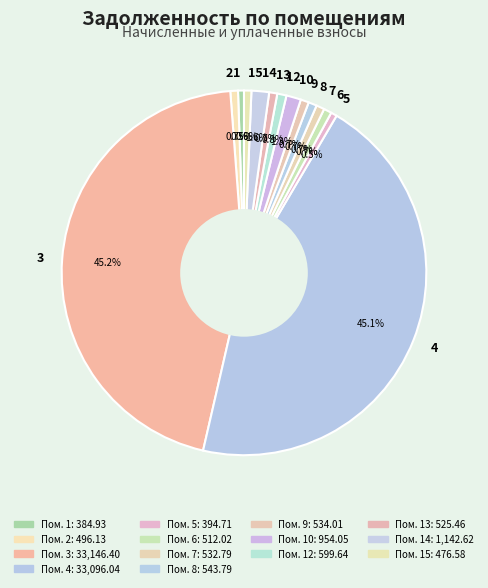

Is there a majority slice in this chart?

No